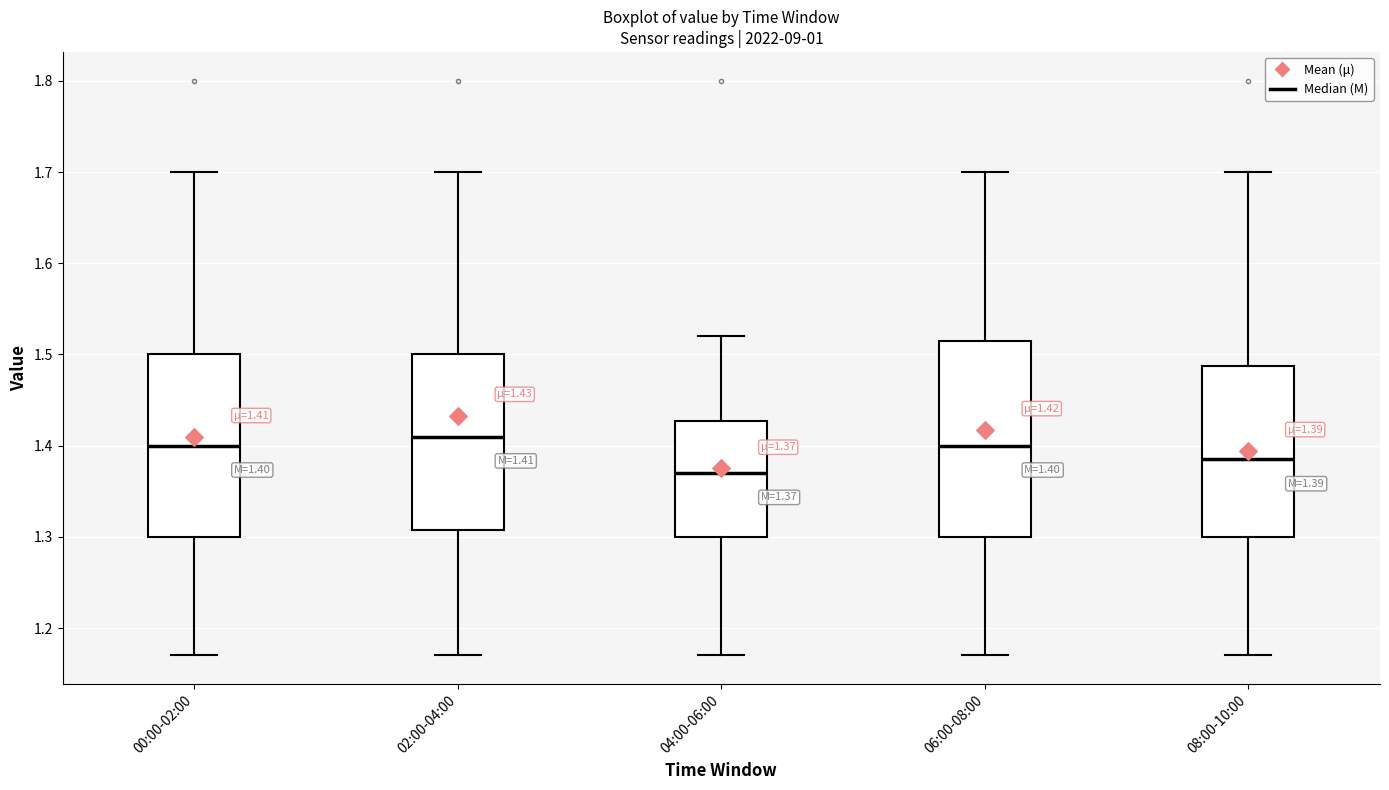

Which box's median line is the highest?

02:00-04:00